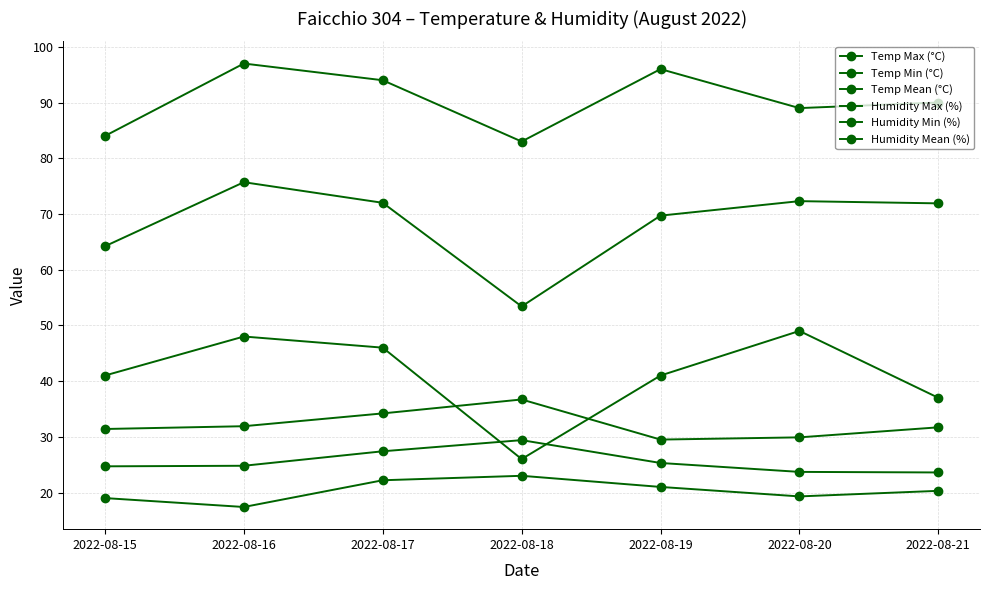

What is the difference between the second highest and minimum values in the Temp Min (°C) series?

4.8